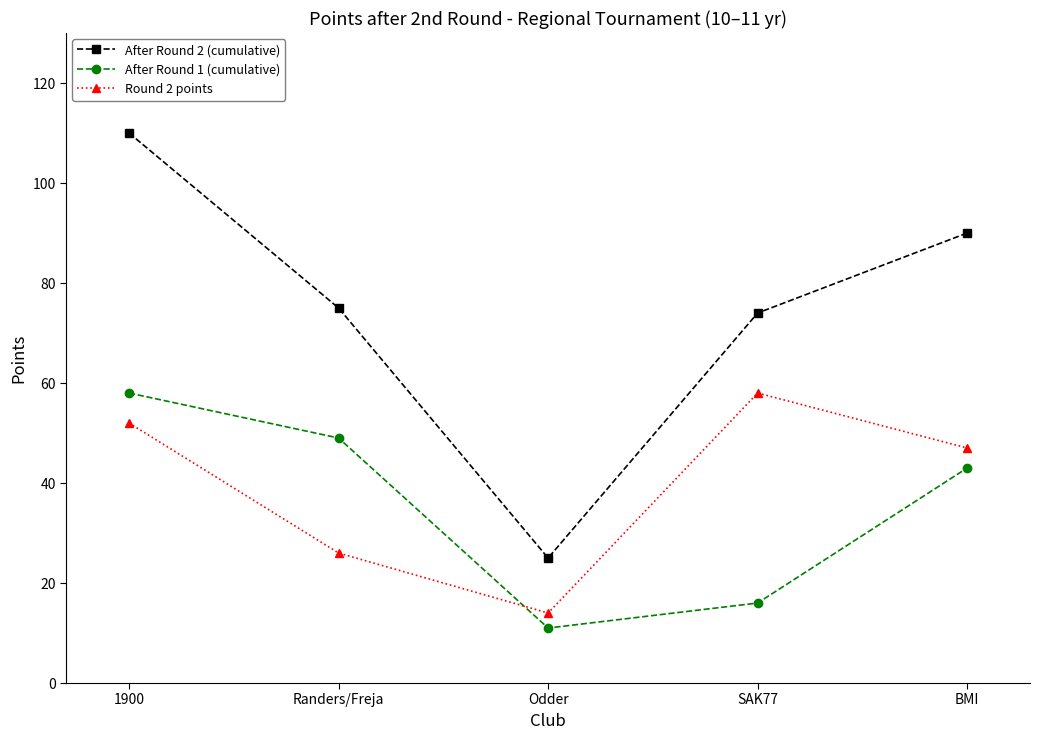

Which series changed the most between 1900 and Randers/Freja?

After Round 2 (cumulative)